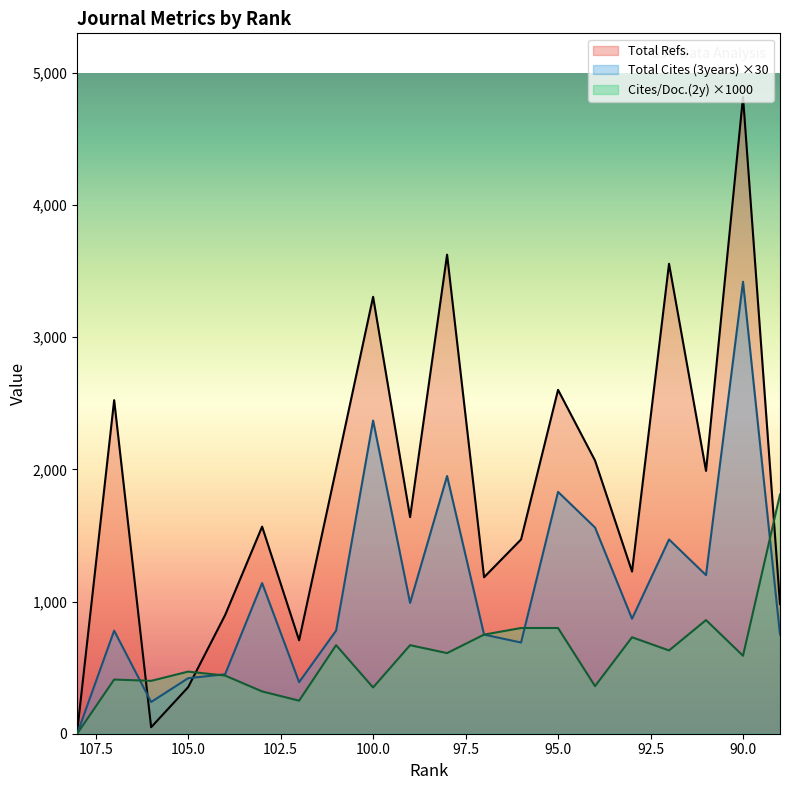

List the series in order of their peak value, highest first.

Total Refs., Total Cites (3years), Cites / Doc. (2years)